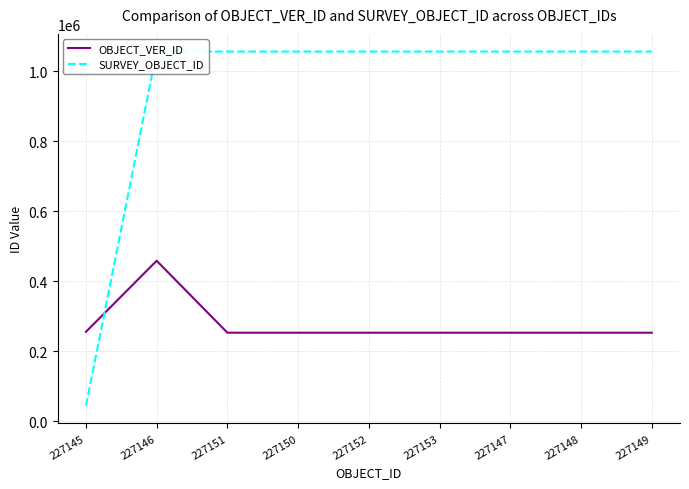

True or false: SURVEY_OBJECT_ID has a value of 1056444 at 227152.

True